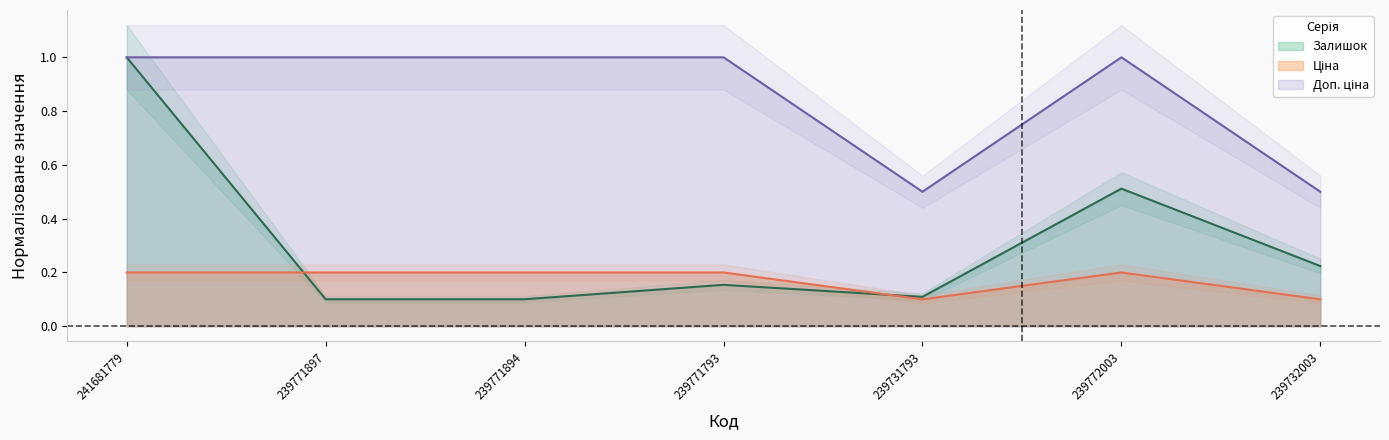

How many lines are shown in the chart?

3